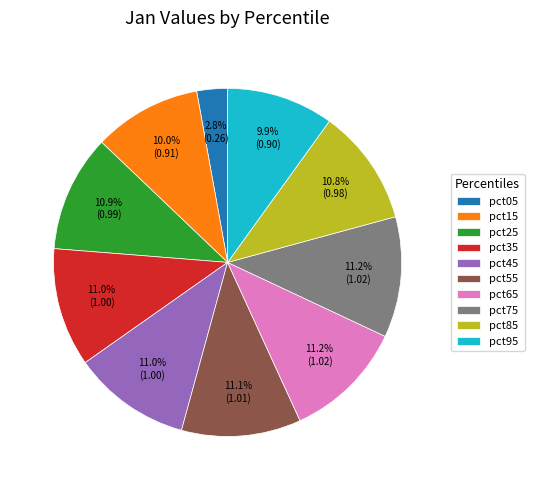

What percentage is NOT represented by pct85?

89.2%